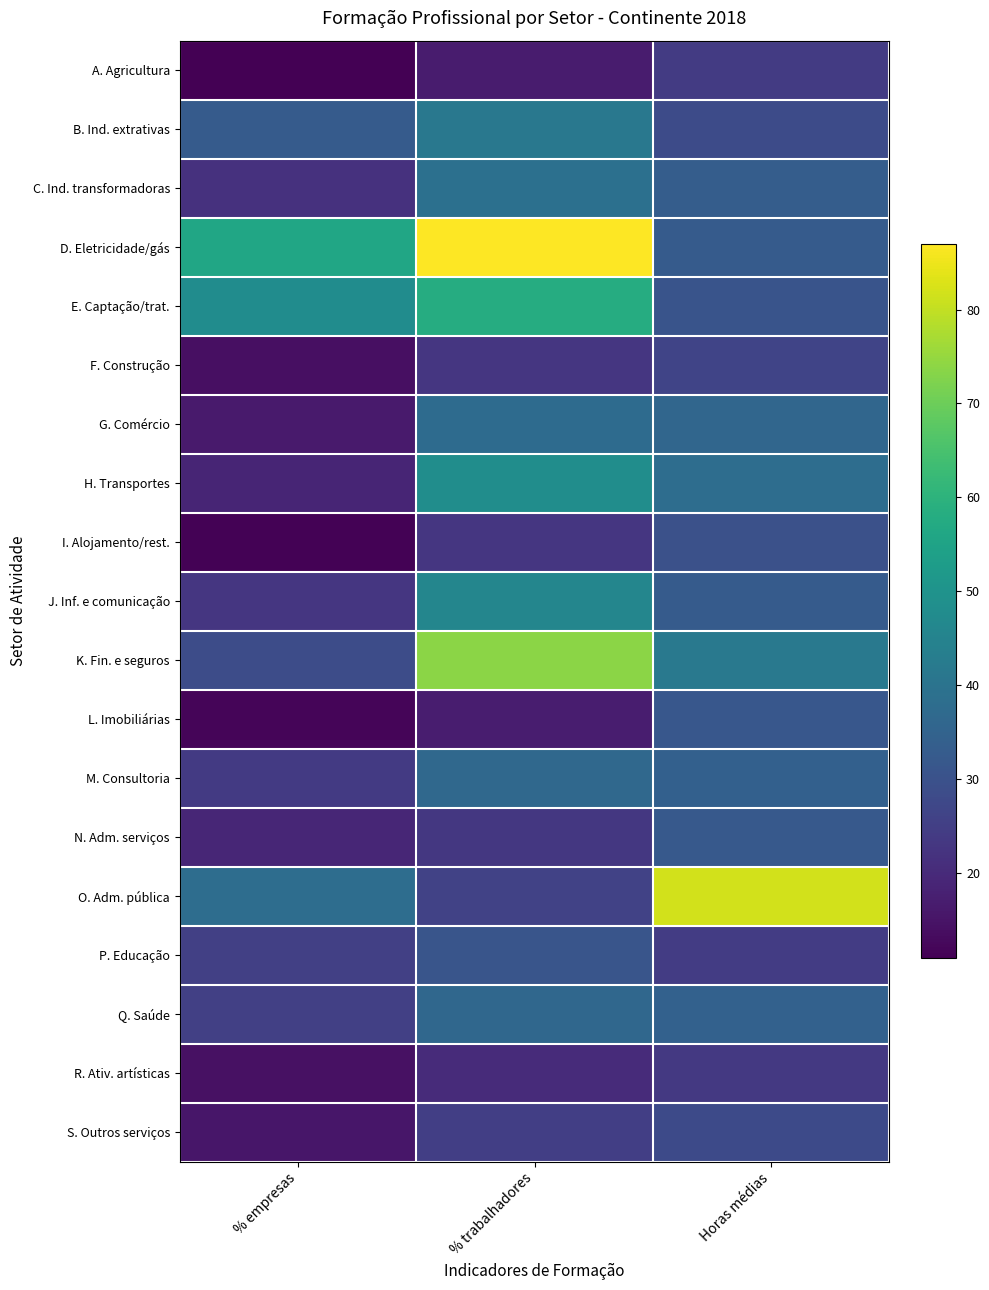

At % empresas, list the series in order from largest to smallest.

D. Eletricidade/gás, E. Captação/trat., O. Adm. pública, B. Ind. extrativas, K. Fin. e seguros, P. Educação, Q. Saúde, M. Consultoria, J. Inf. e comunicação, C. Ind. transformadoras, N. Adm. serviços, H. Transportes, G. Comércio, S. Outros serviços, R. Ativ. artísticas, F. Construção, L. Imobiliárias, I. Alojamento/rest., A. Agricultura